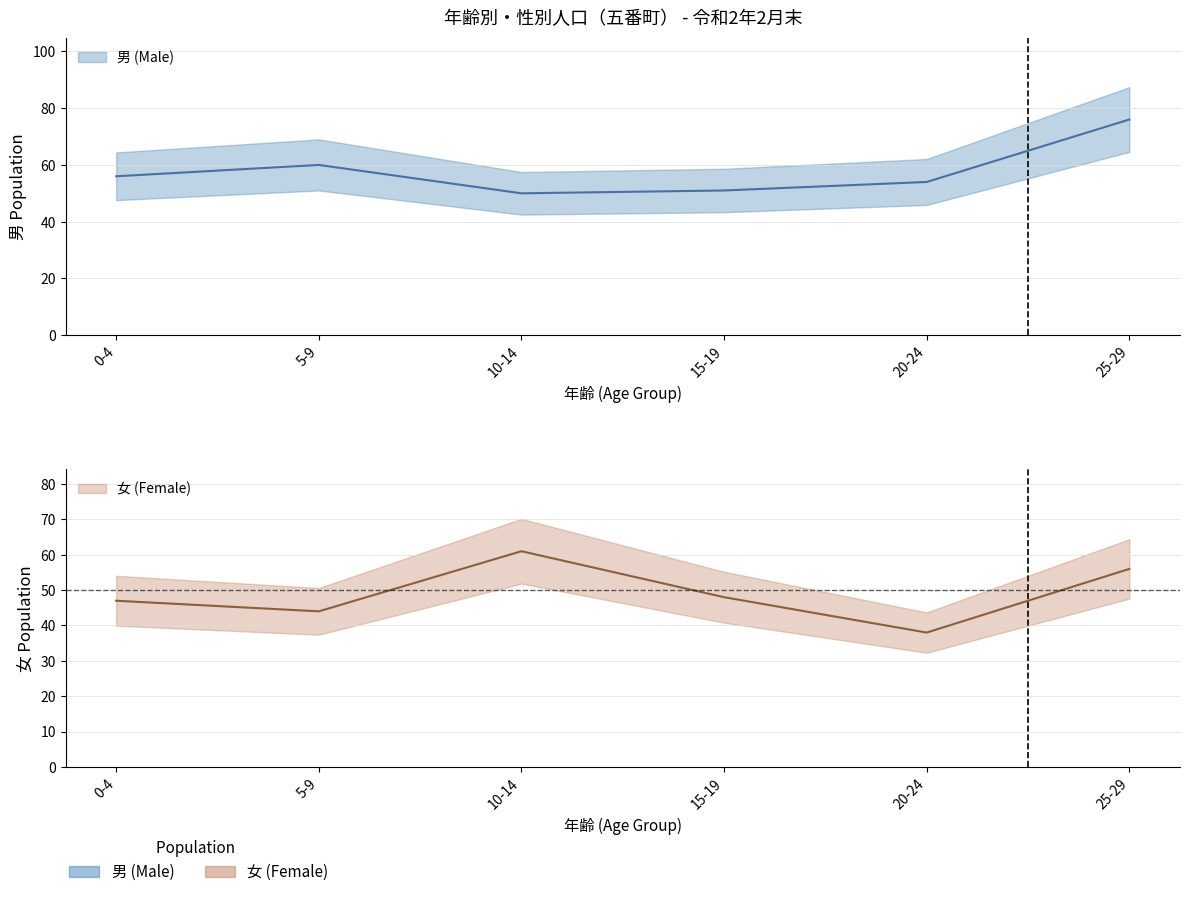

True or false: 女 (Female) has a value of 119 at 55-59.

False